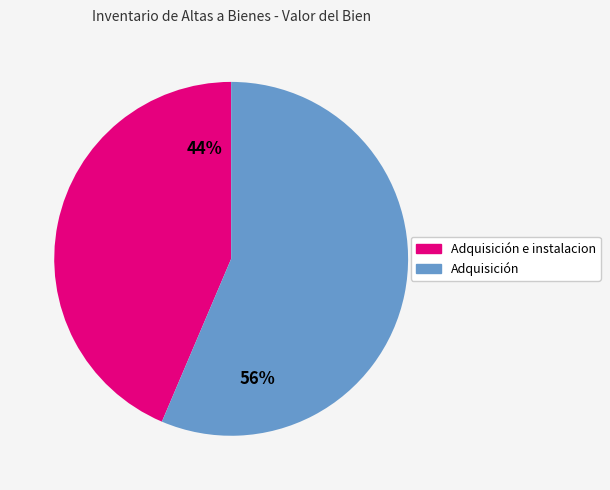

To the nearest percent, what is the average slice percentage?

50%